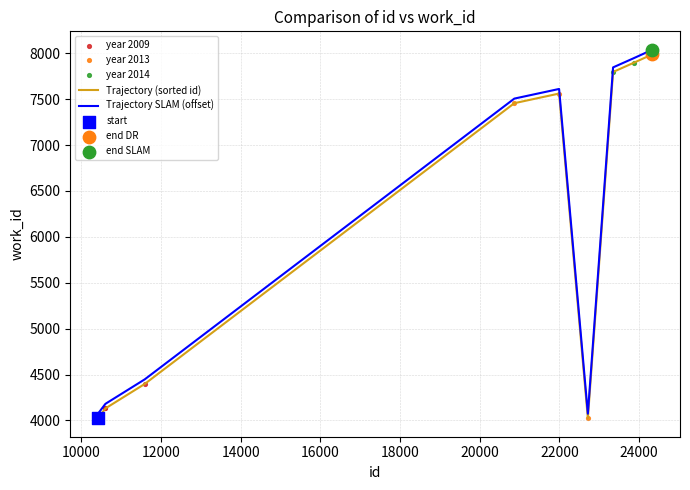

What is the minimum value shown in the chart?

4024